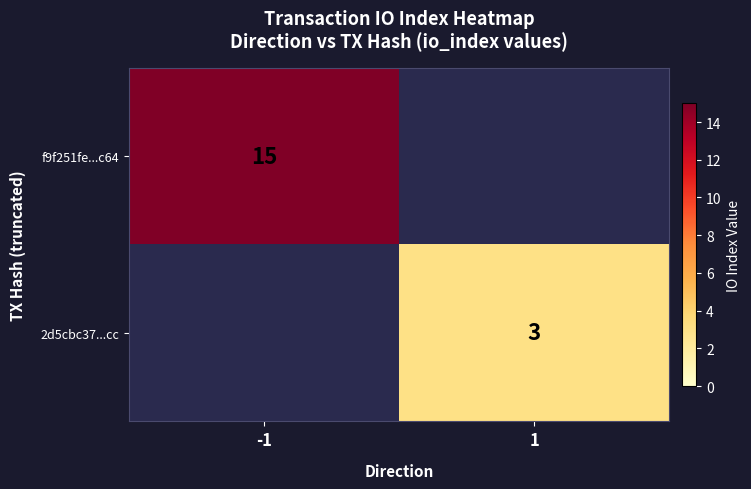

Is the value of 2d5cbc37...cc at 1 greater than the value of f9f251fe...c64 at -1?

No